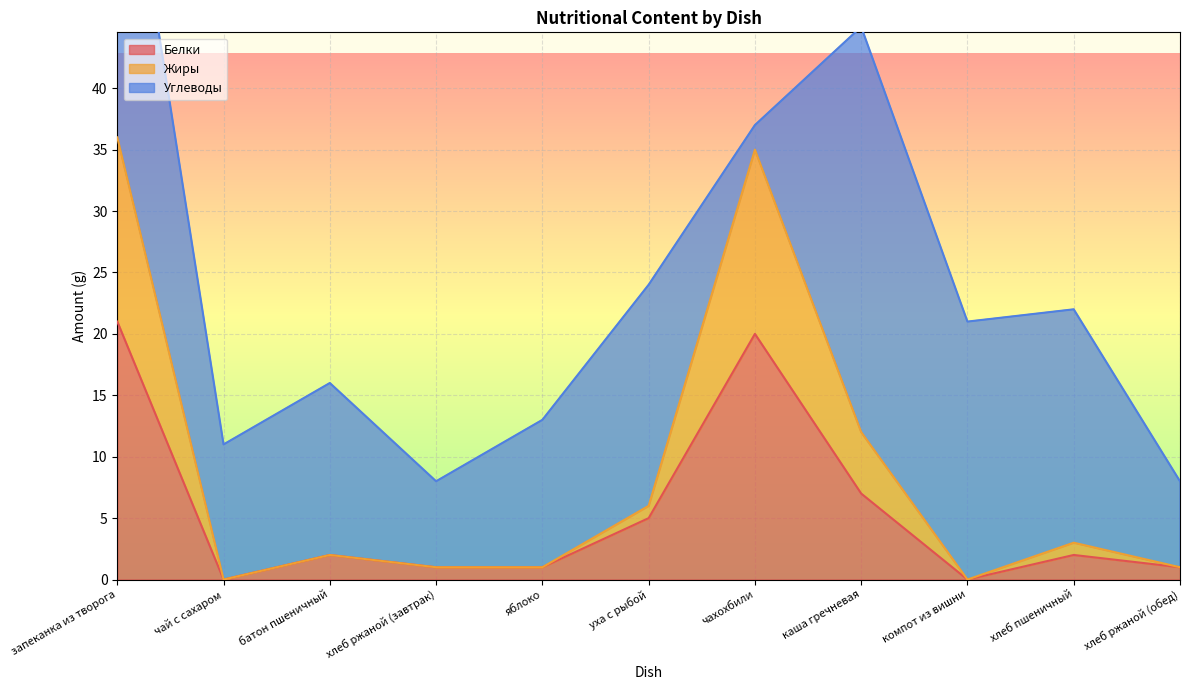

The Белки series shows 9 at чай с сахаром. True or false?

False